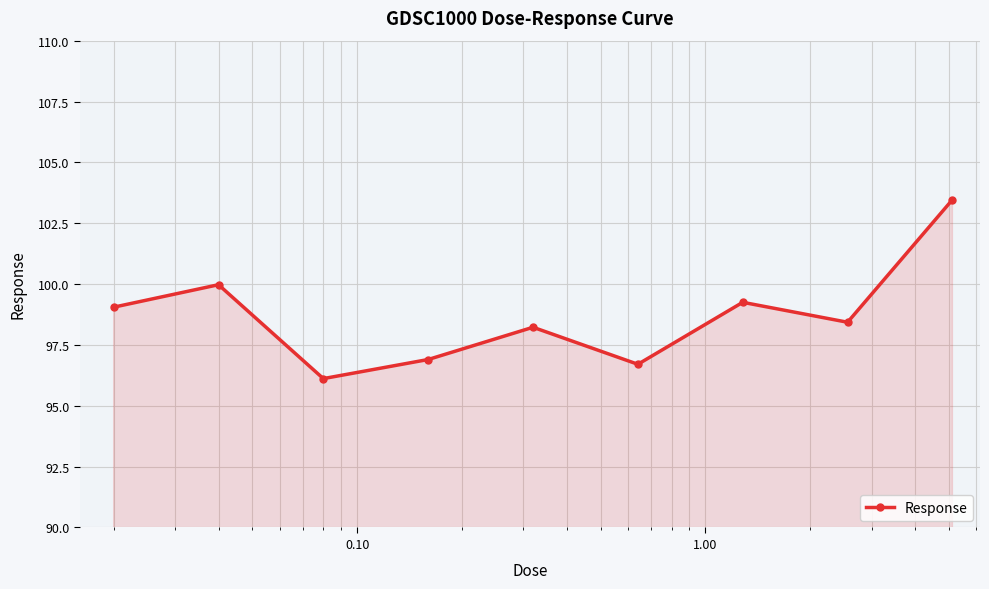

How many values are below 98?

3